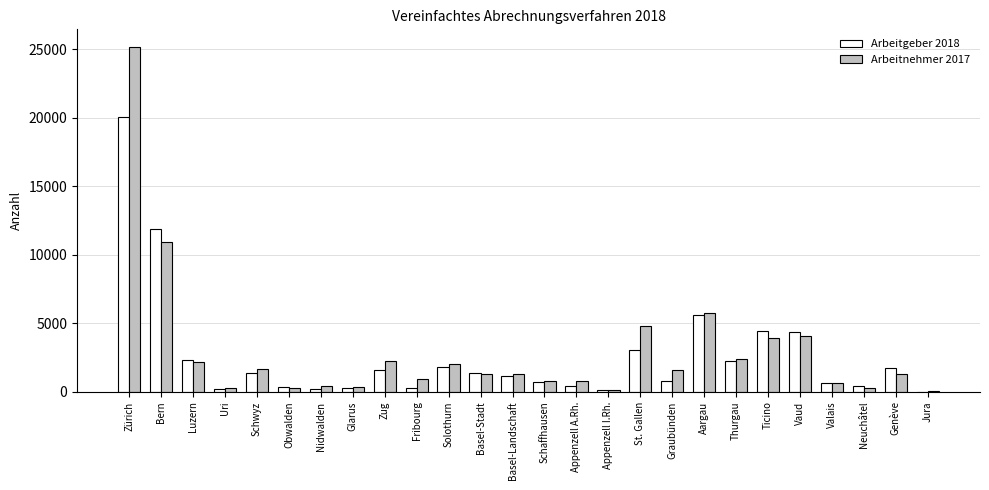

True or false: Arbeitnehmer 2017 has a value of 2246 at Zug.

True